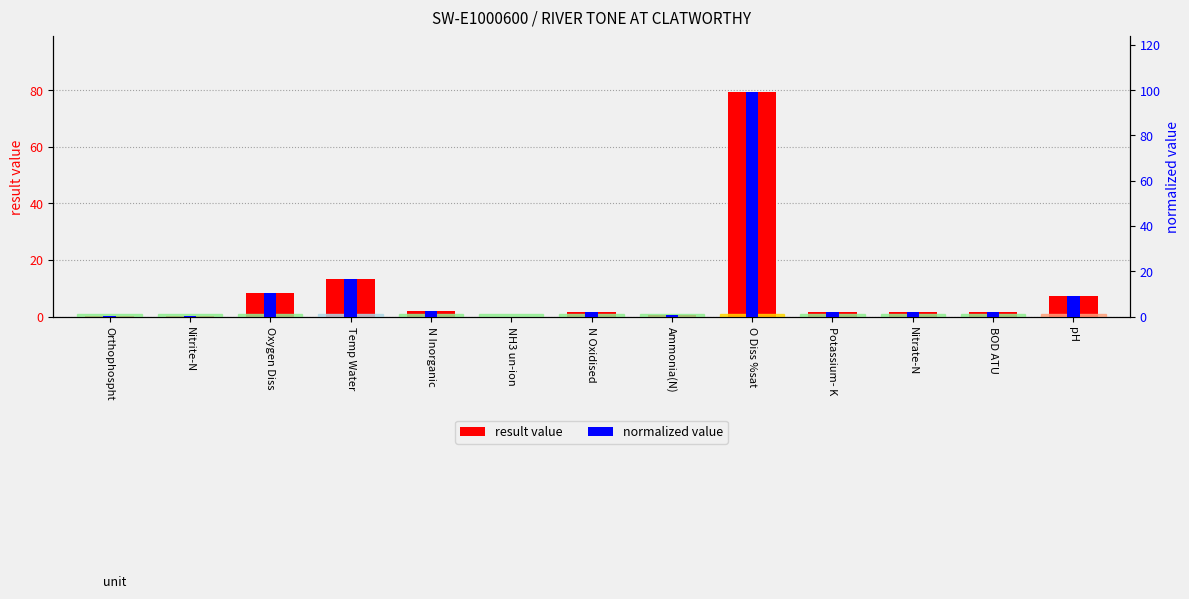

Reading left to right, list all the values displayed in this chart.

result value: Orthophospht=0.0	Nitrite-N=0.0	Oxygen Diss=8.3	Temp Water=13.2	N Inorganic=1.9	NH3 un-ion=0.0	N Oxidised=1.5	Ammonia(N)=0.4	O Diss %sat=79.2	Potassium- K=1.5	Nitrate-N=1.5	BOD ATU=1.4	pH=7.2
normalized value: Orthophospht=0.0	Nitrite-N=0.1	Oxygen Diss=10.3	Temp Water=16.6	N Inorganic=2.4	NH3 un-ion=0.0	N Oxidised=1.9	Ammonia(N)=0.5	O Diss %sat=99.0	Potassium- K=1.9	Nitrate-N=1.9	BOD ATU=1.8	pH=9.0